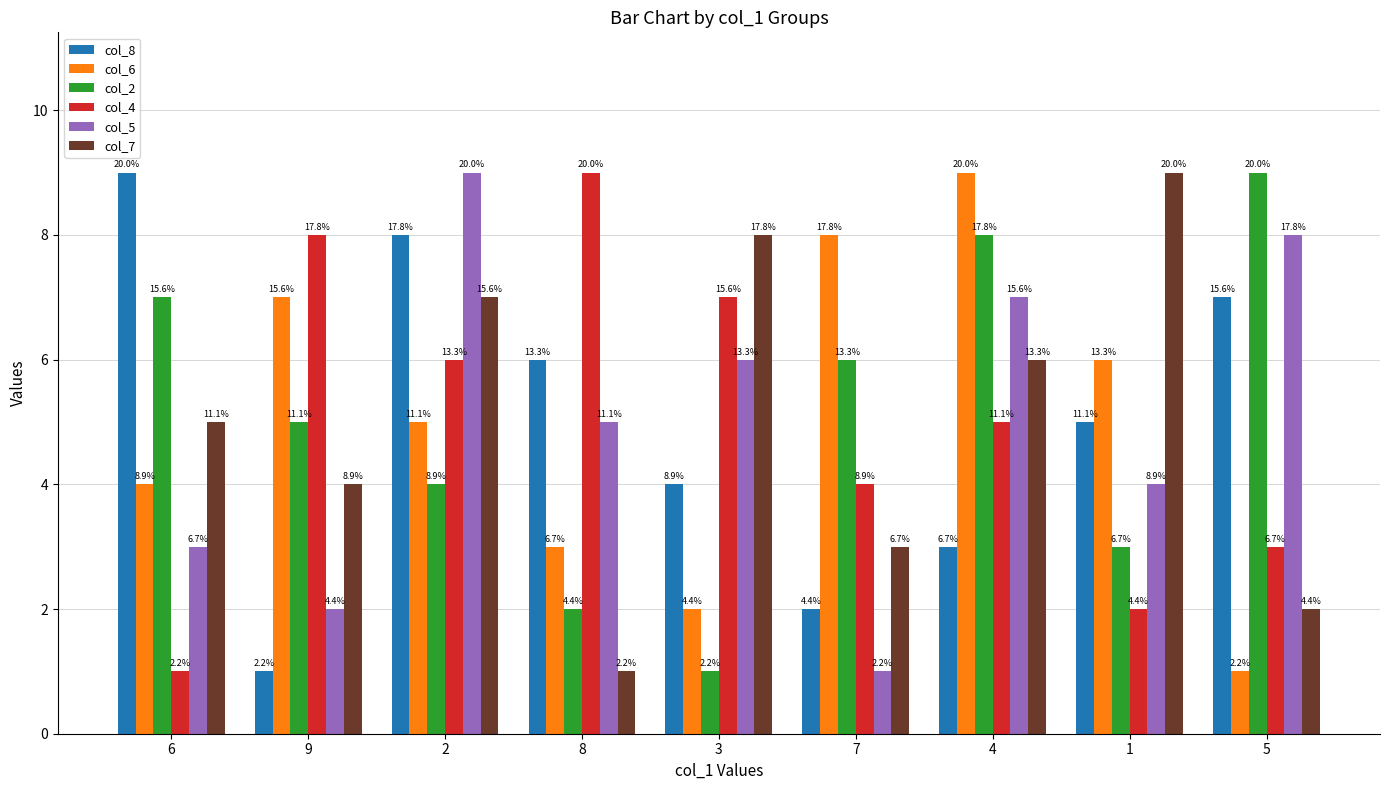

How many groups of bars are there?

9